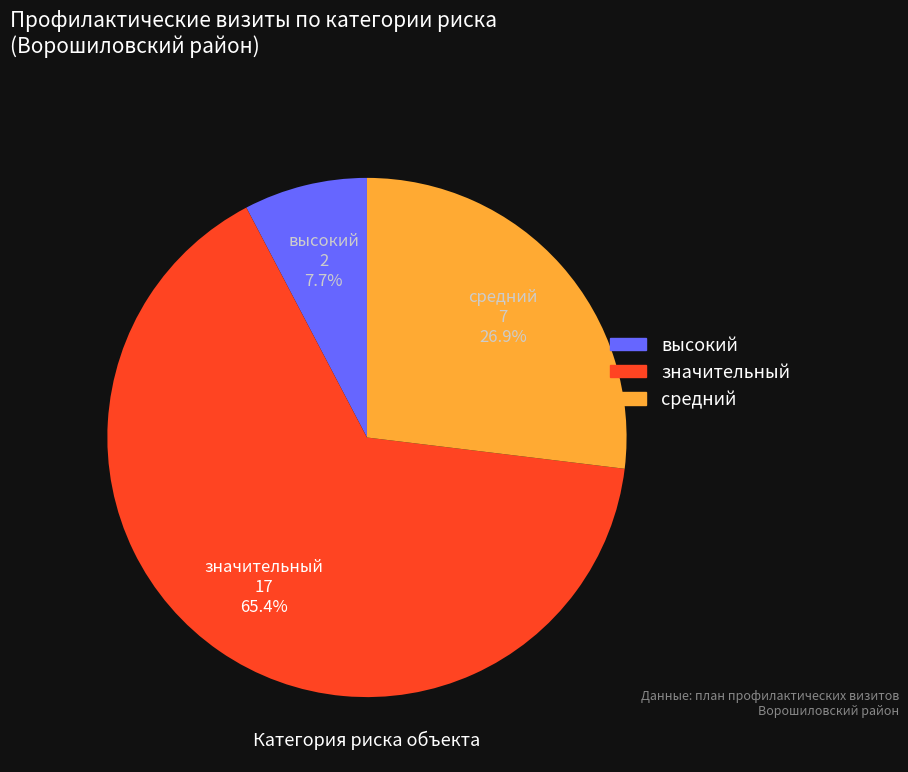

Count the number of slices in the pie.

3